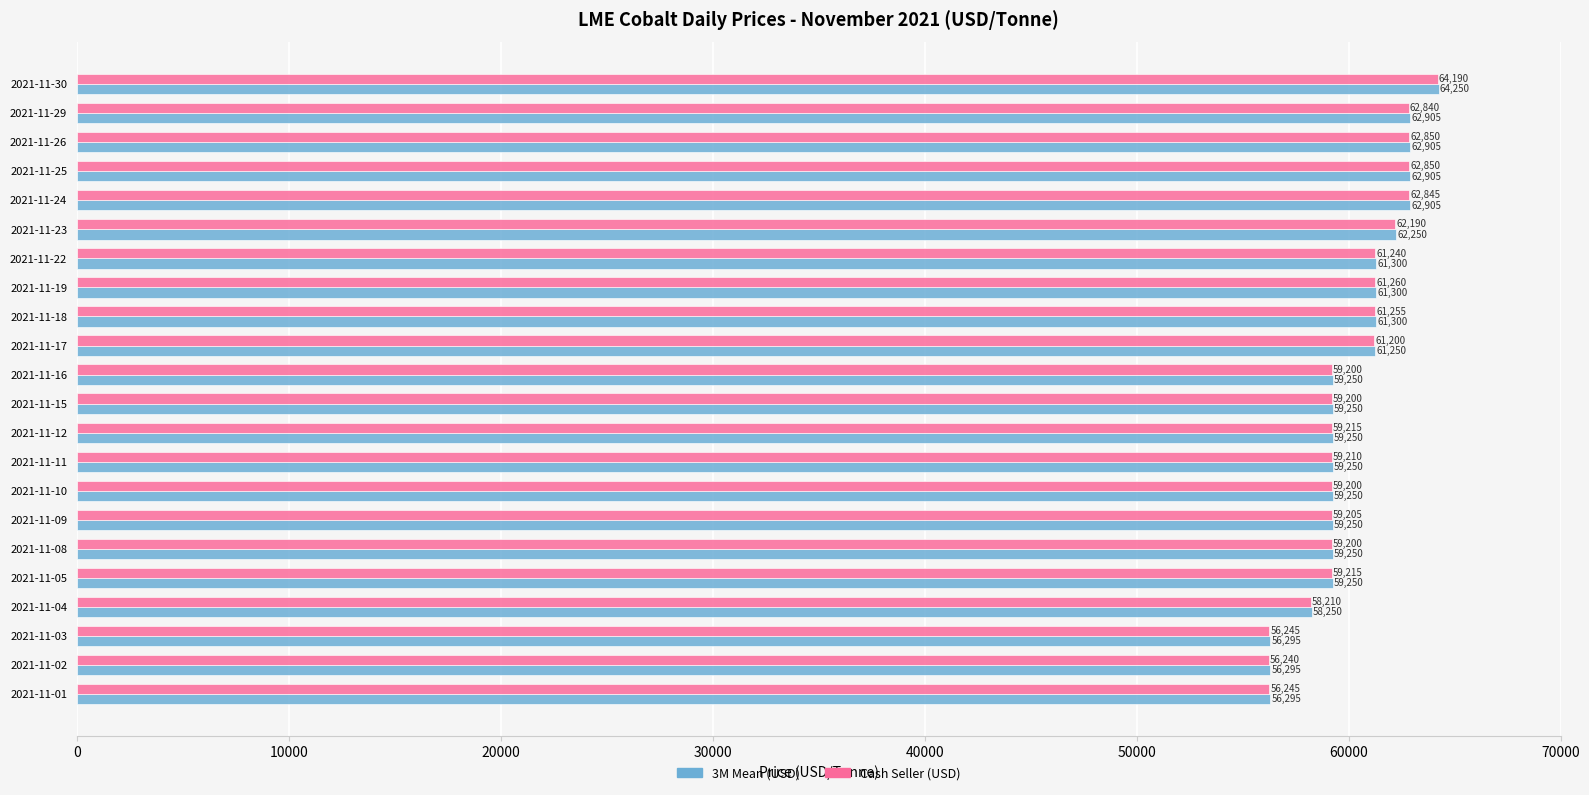

How many data points in 3M Mean (USD) are less than 59250?

4